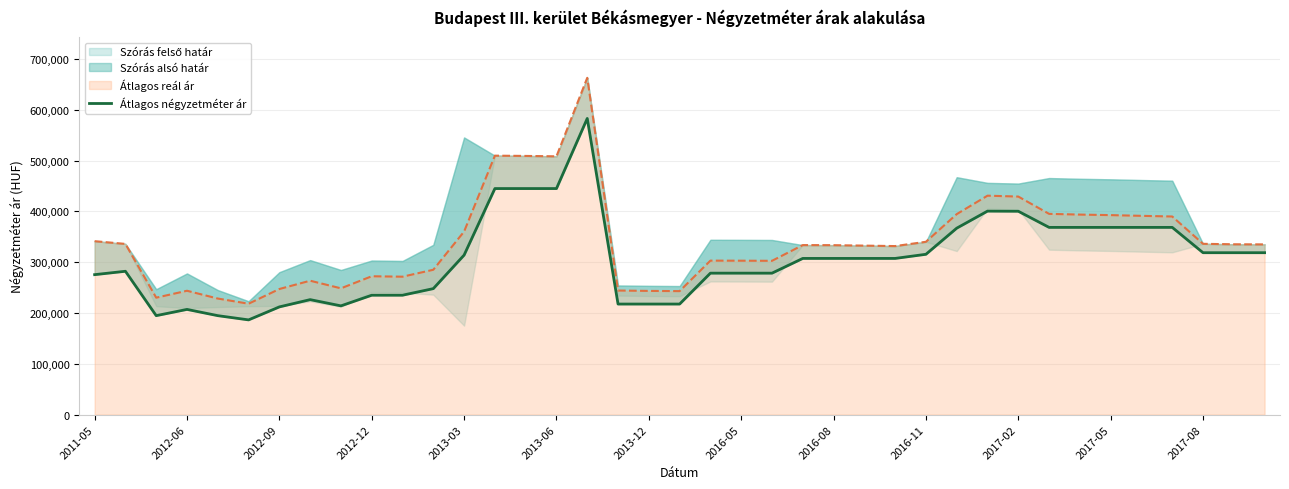

Is it true that the value at 25 is 545308?

False